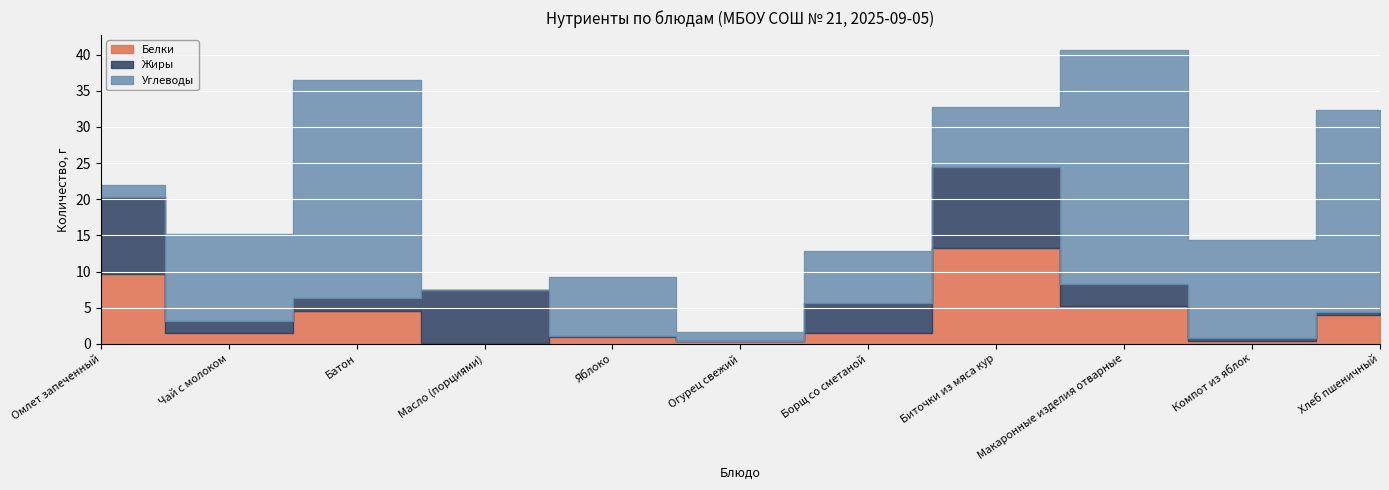

What is the label of the 6th point from the left?

Огурец свежий